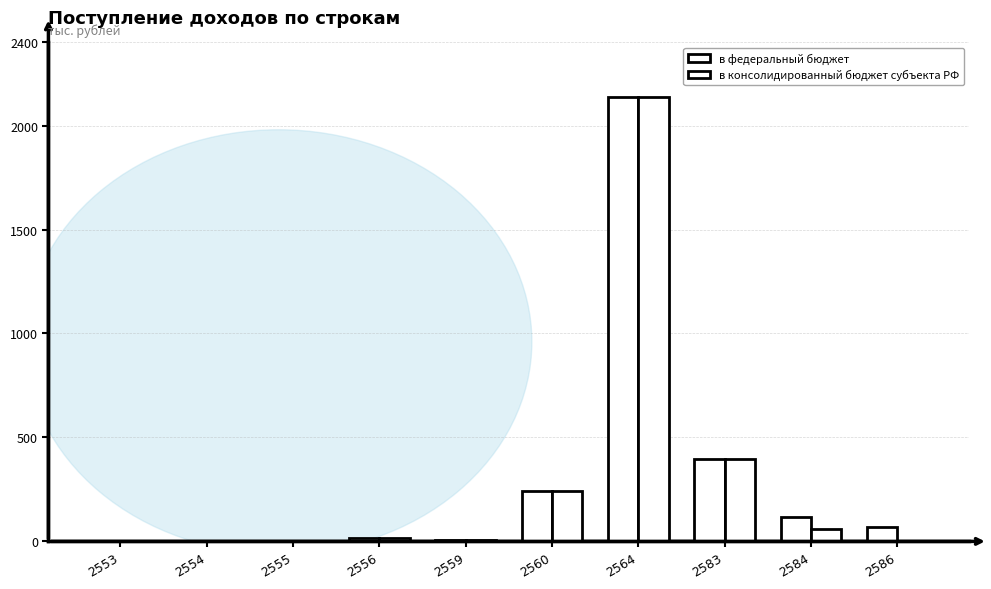

Count the number of categories in the chart.

10